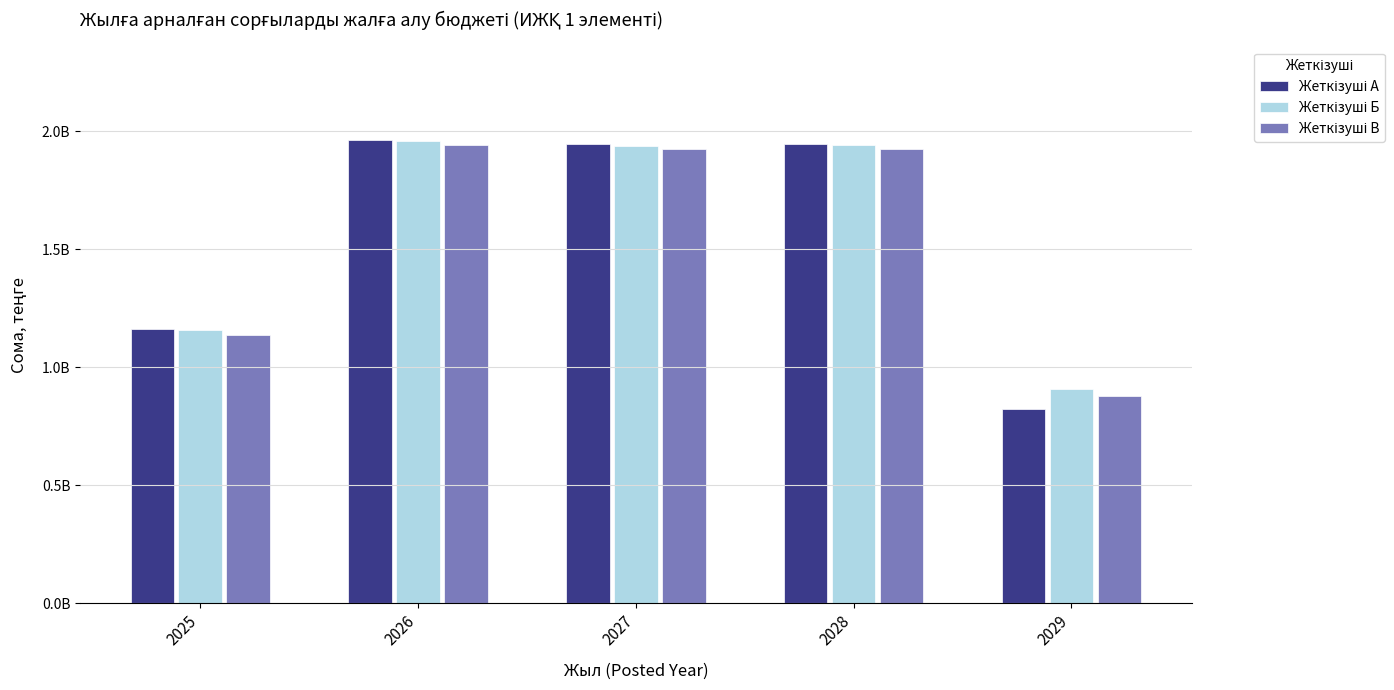

Which series has the largest range (max minus min)?

Жеткізуші А